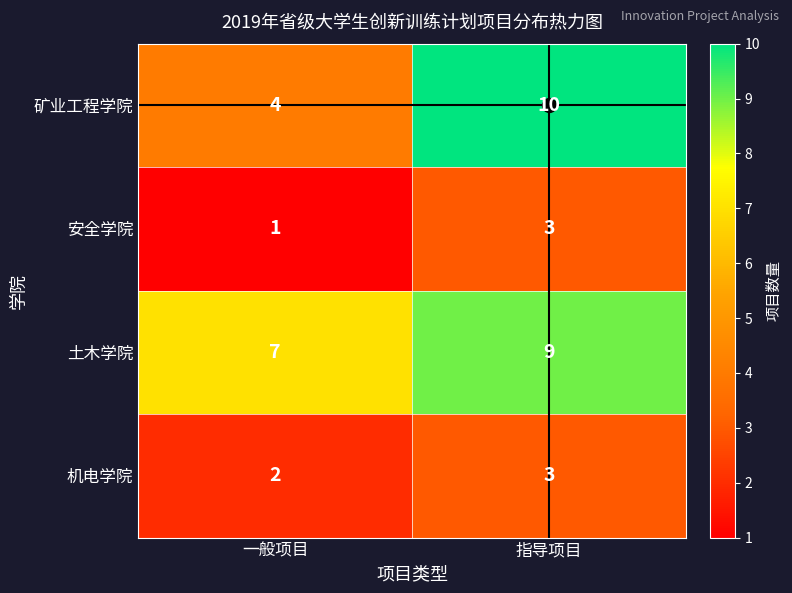

True or false: 矿业工程学院 has a value of 2 at 一般项目.

False